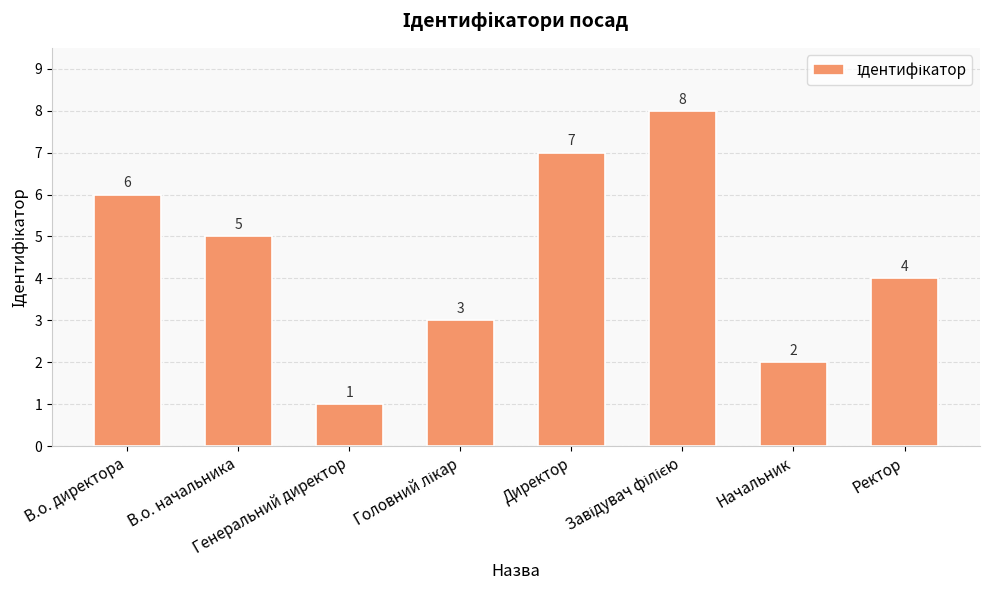

How many bars are there in total?

8